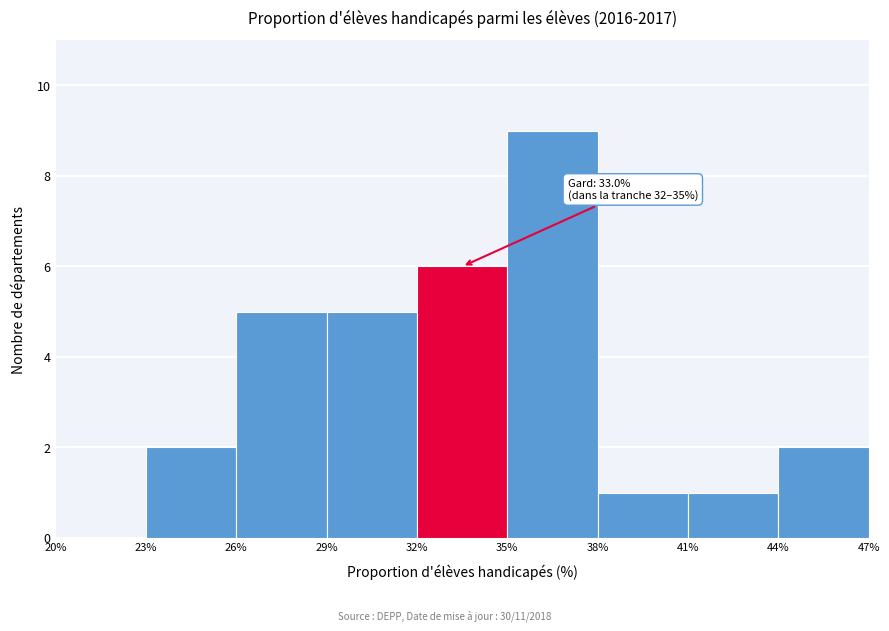

Over which range of the x-axis is the bar tallest?

35% to 38%